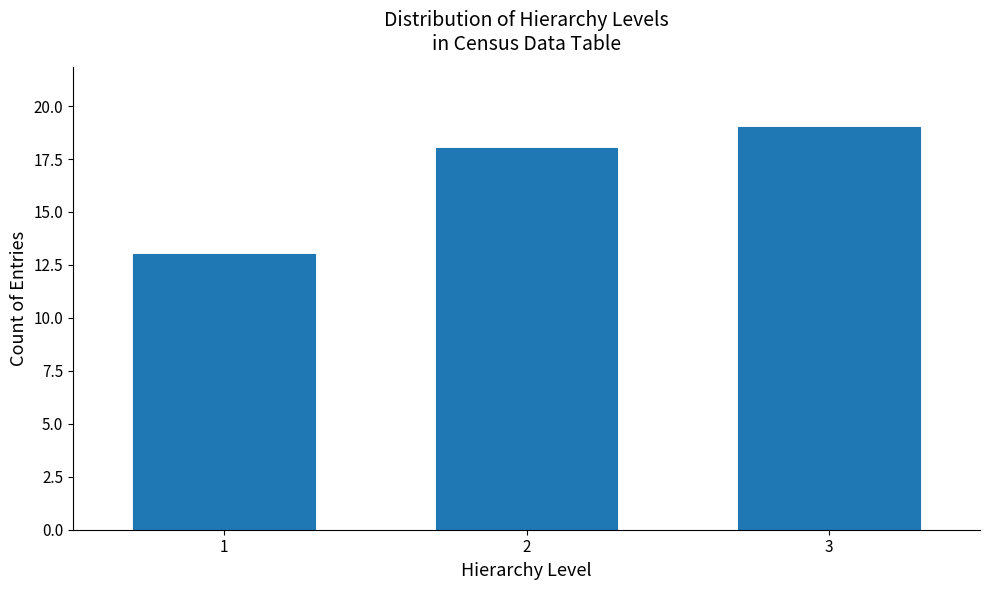

Reading left to right, what are all the values shown in this chart?

1=13	2=18	3=19